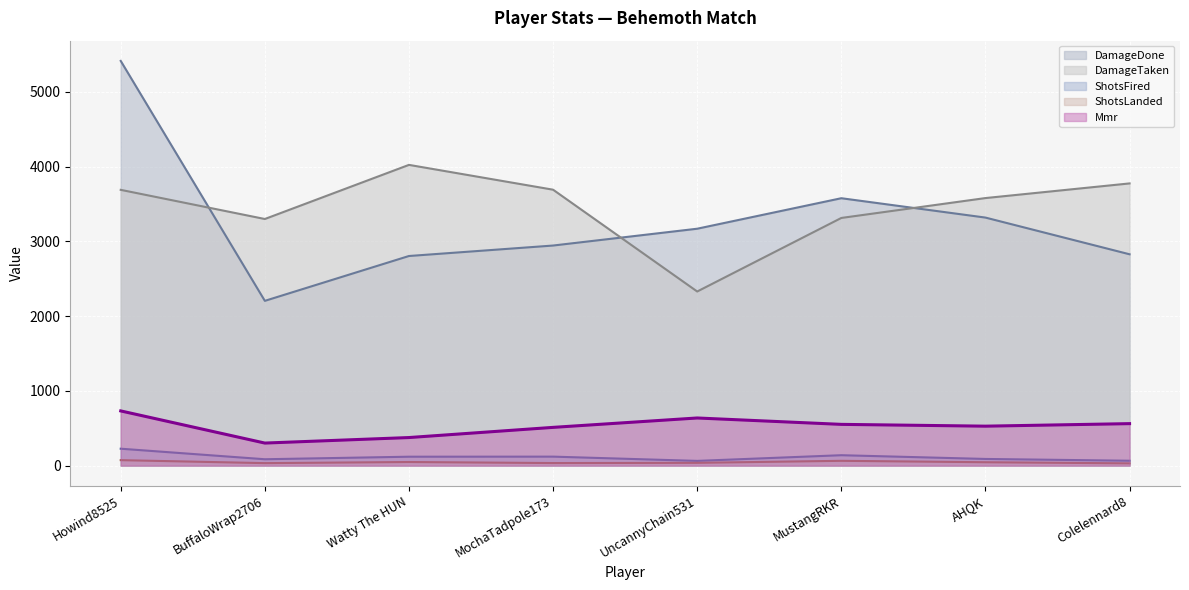

True or false: ShotsLanded has more than 0 points higher than both neighbors.

True